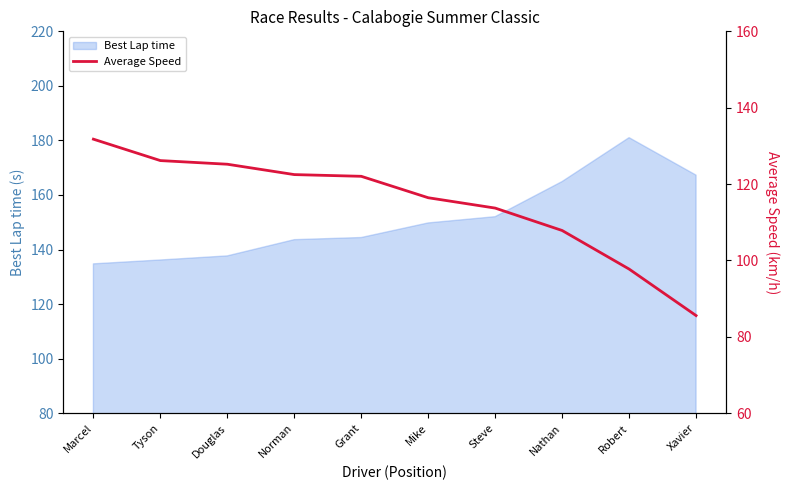

Where is the data nearest to the value 108?

Nathan